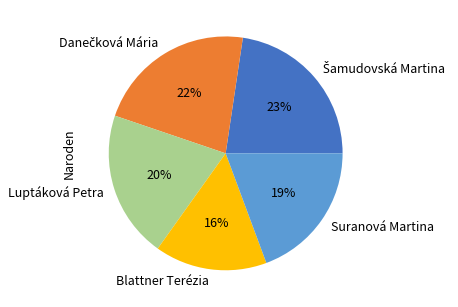

Count the number of slices in the pie.

5